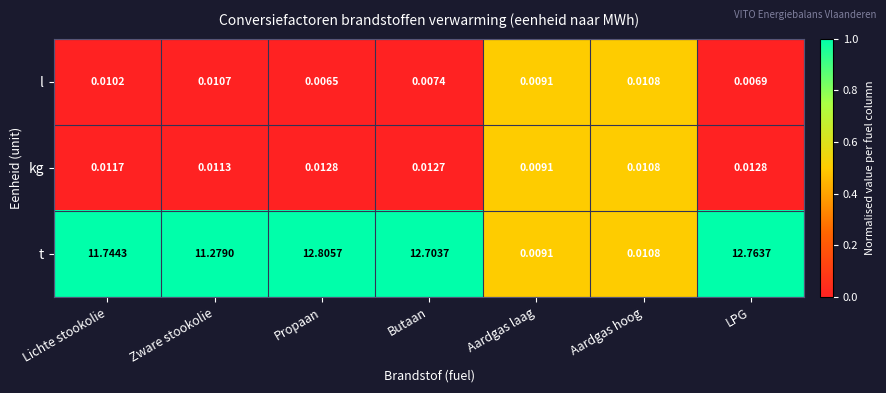

What is the spread (max minus min) of values at Lichte stookolie?

11.7